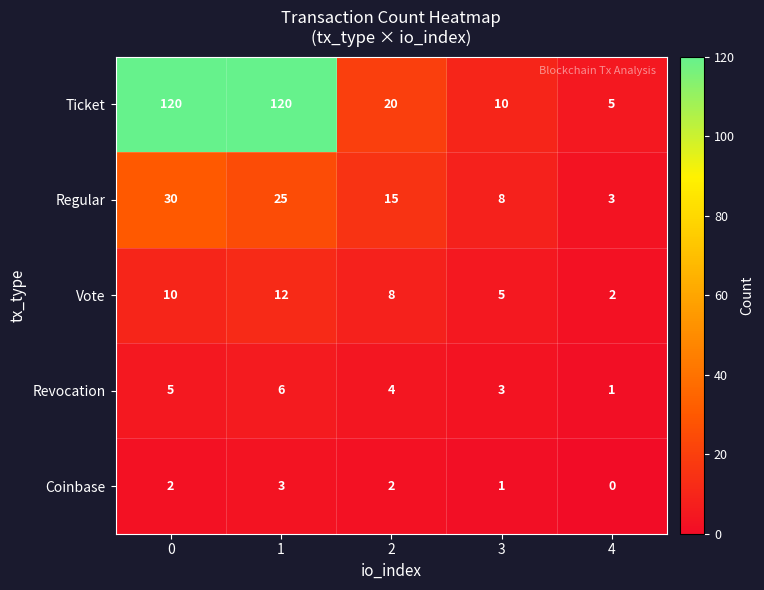

At which category does the chart reach its minimum across all series?

4